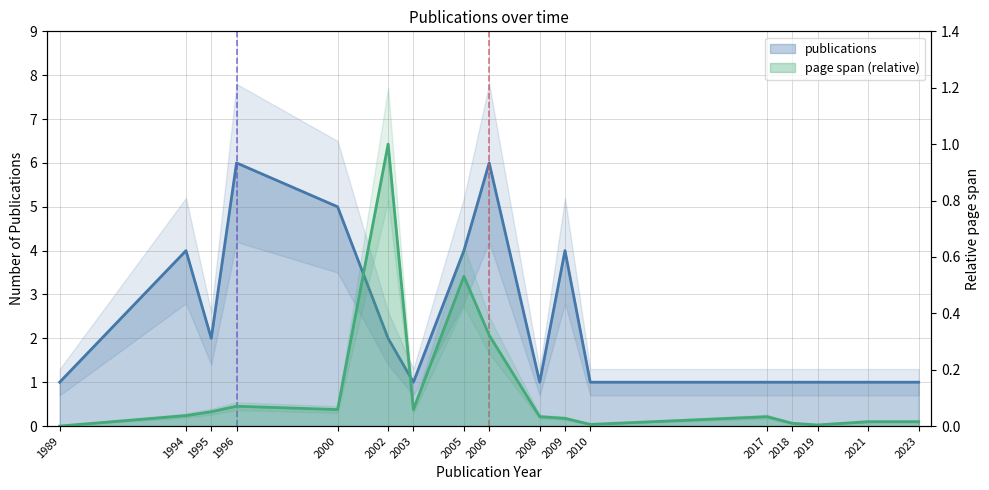

Where is page span (relative) nearest to the value 0?

1989